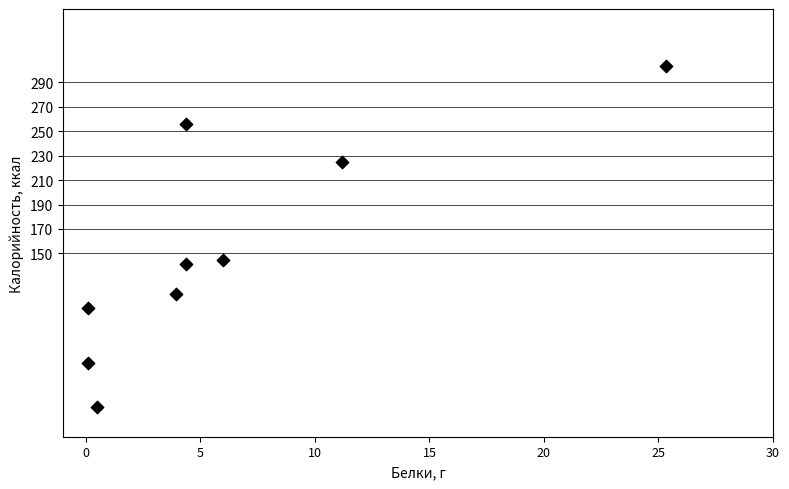

What is the range of Y values (max minus min)?

279.0